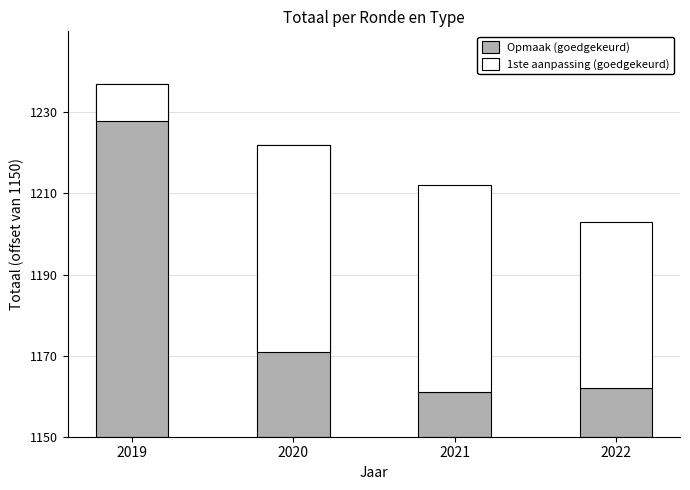

At how many categories does at least one series exceed -20?

4